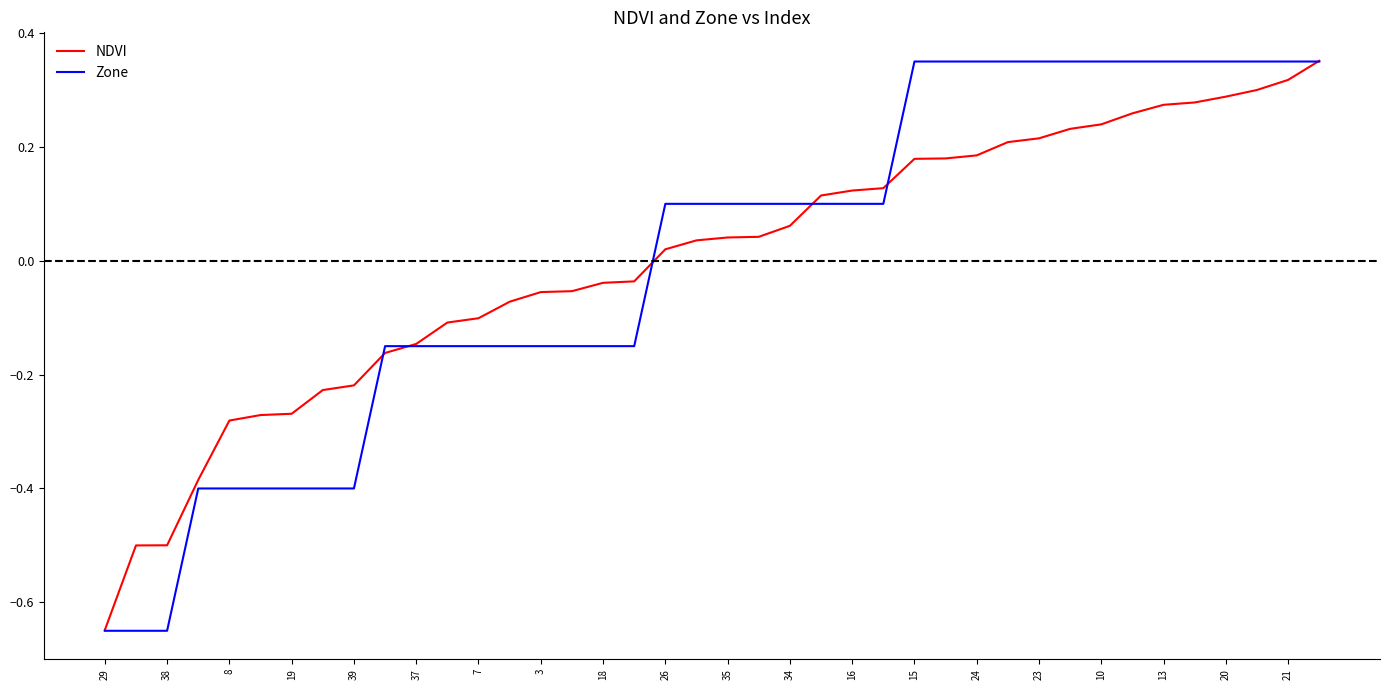

Which series has the widest spread of values?

Zone